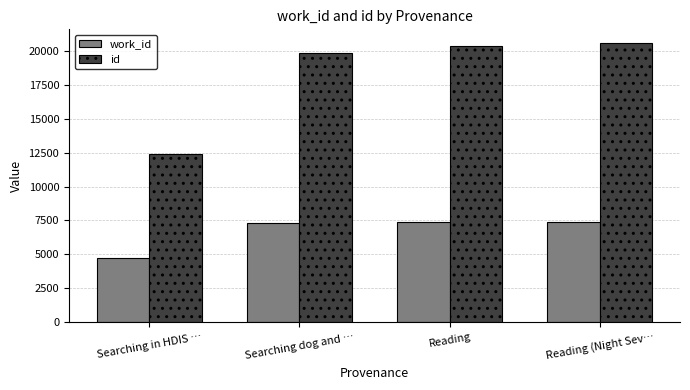

At how many categories does at least one series exceed 19608?

3